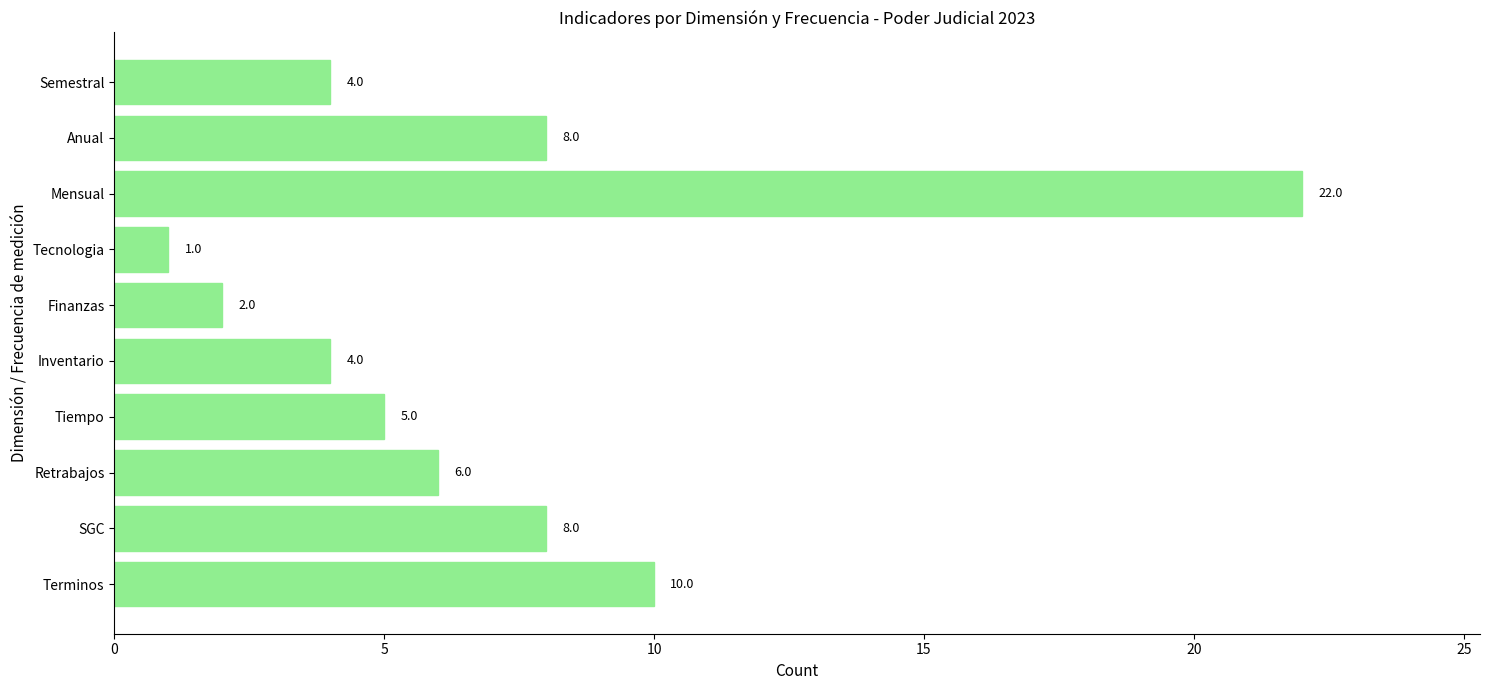

At which label is the value closest to 11?

Terminos